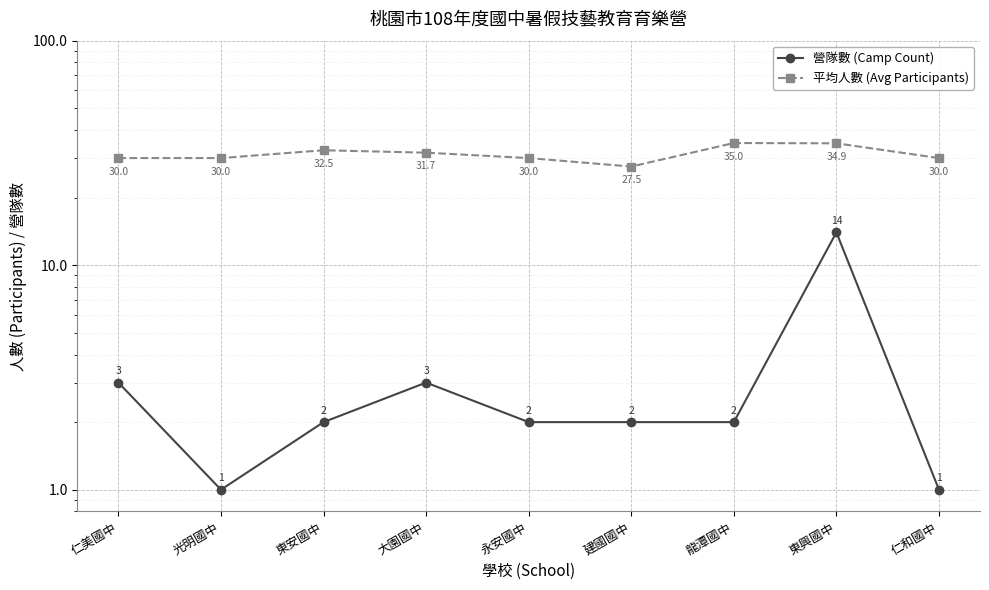

Which series has the largest range (max minus min)?

營隊數 (Camp Count)